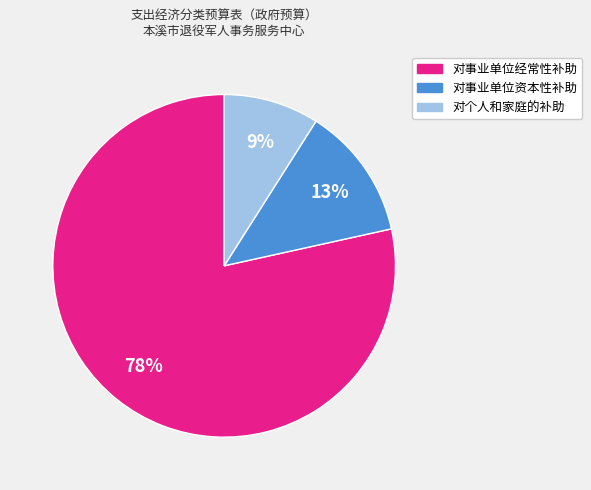

To the nearest percent, what is the combined percentage of 对个人和家庭的补助 and 对事业单位经常性补助?

87%